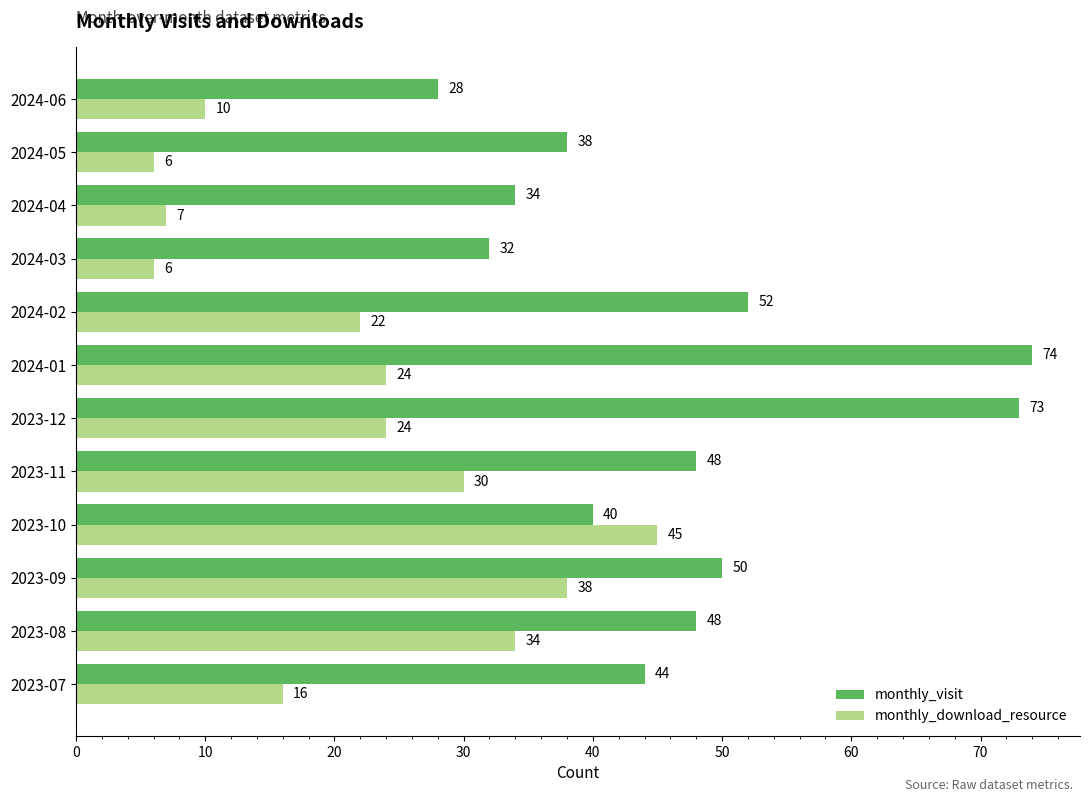

The monthly_visit series shows 57 at 2024-05. True or false?

False